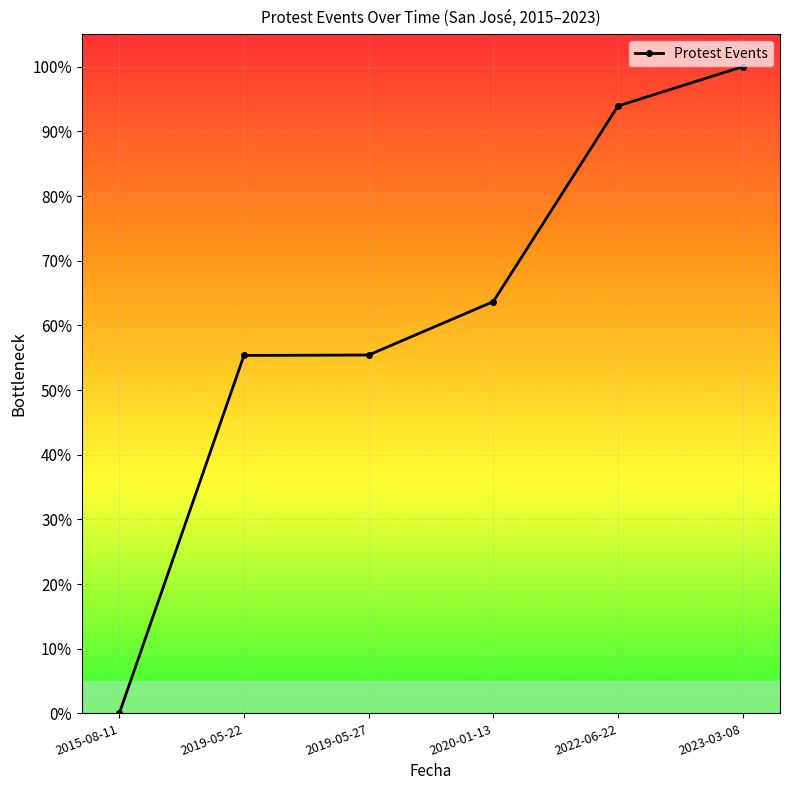

True or false: the data shows 100.0 at 2023-03-08.

True